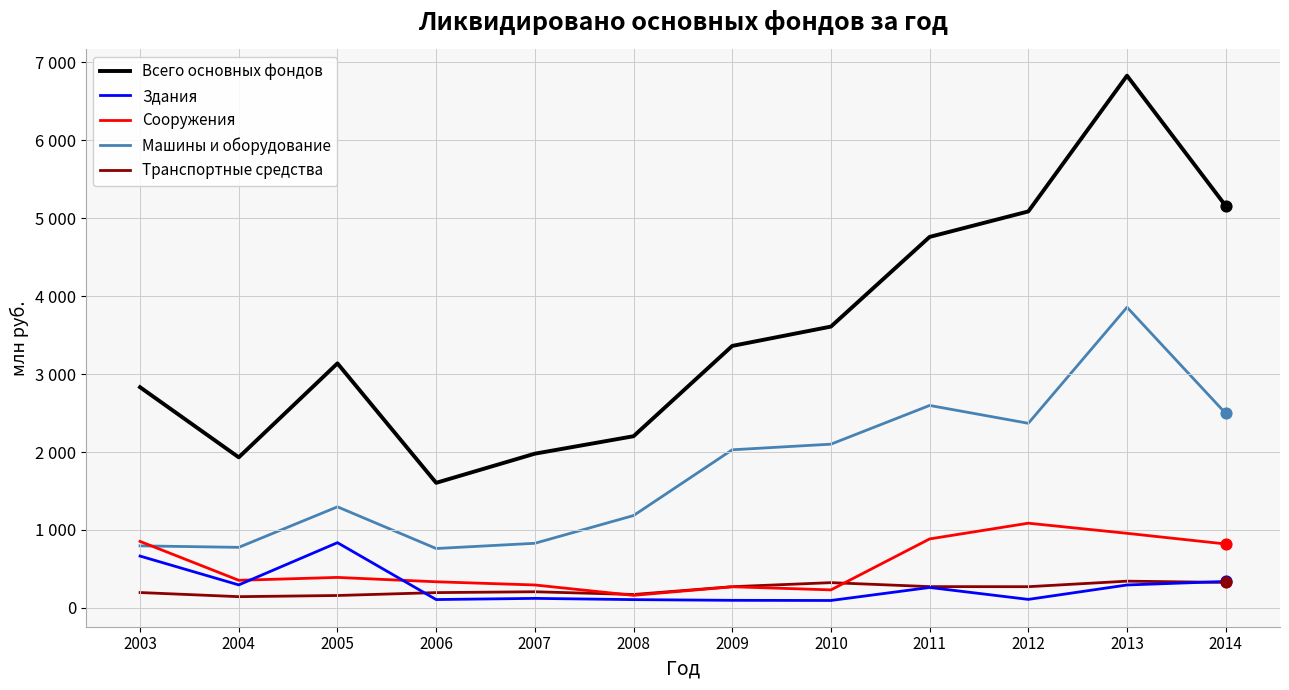

What are all the series names shown in the legend?

Всего основных фондов, Здания, Сооружения, Машины и оборудование, Транспортные средства